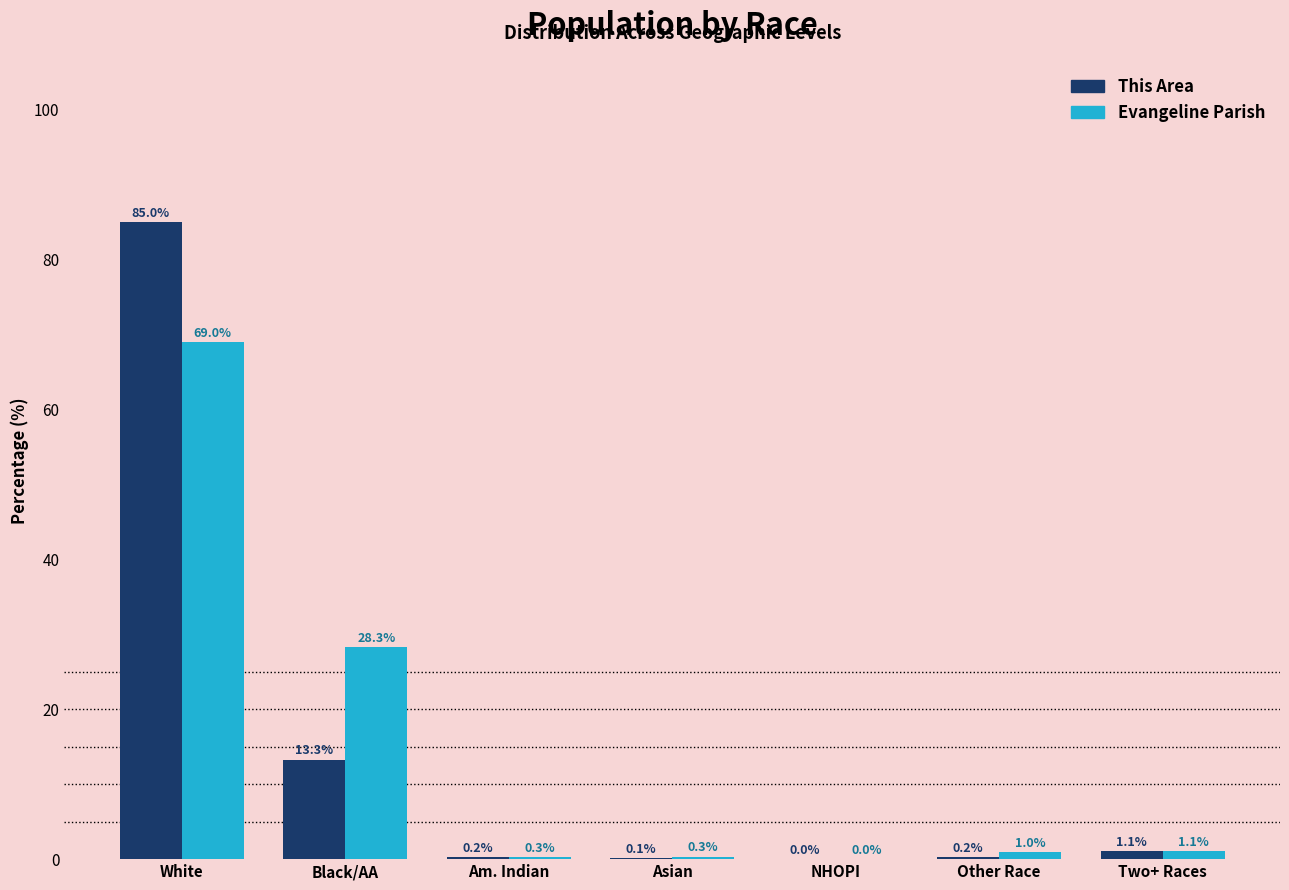

The Evangeline Parish series shows 28.3 at Black/AA. True or false?

True